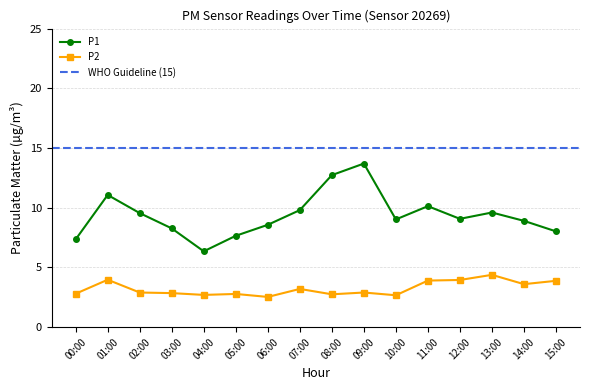

What is the difference between the P2 values at 10:00 and 06:00?

0.1